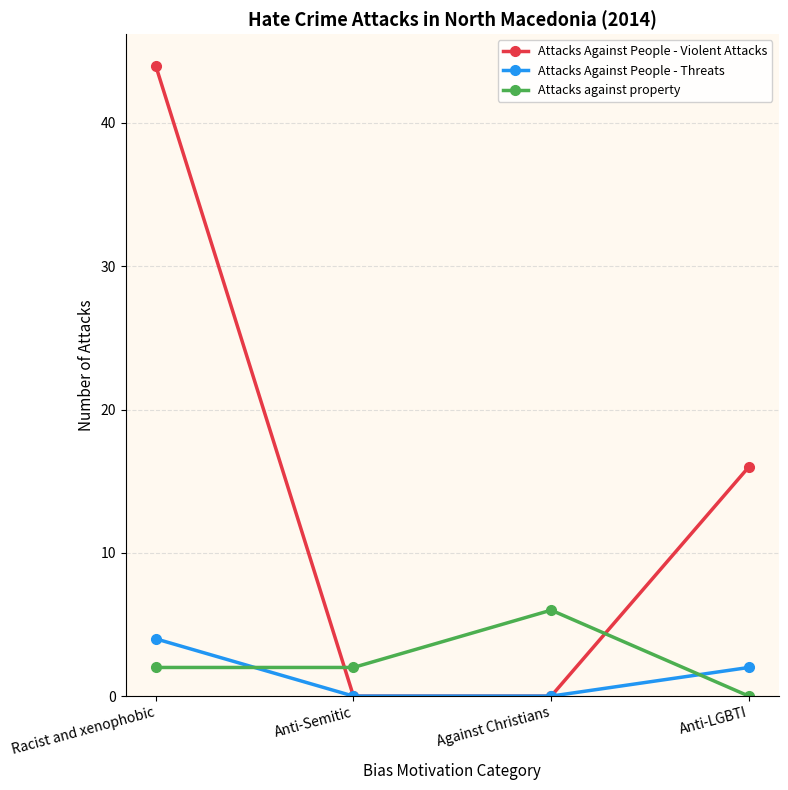

Which series has the widest spread of values?

Attacks Against People - Violent Attacks